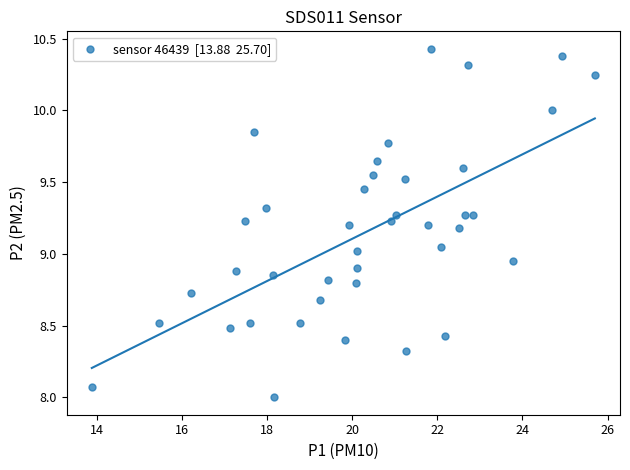

What is the range of Y values (max minus min)?

2.4